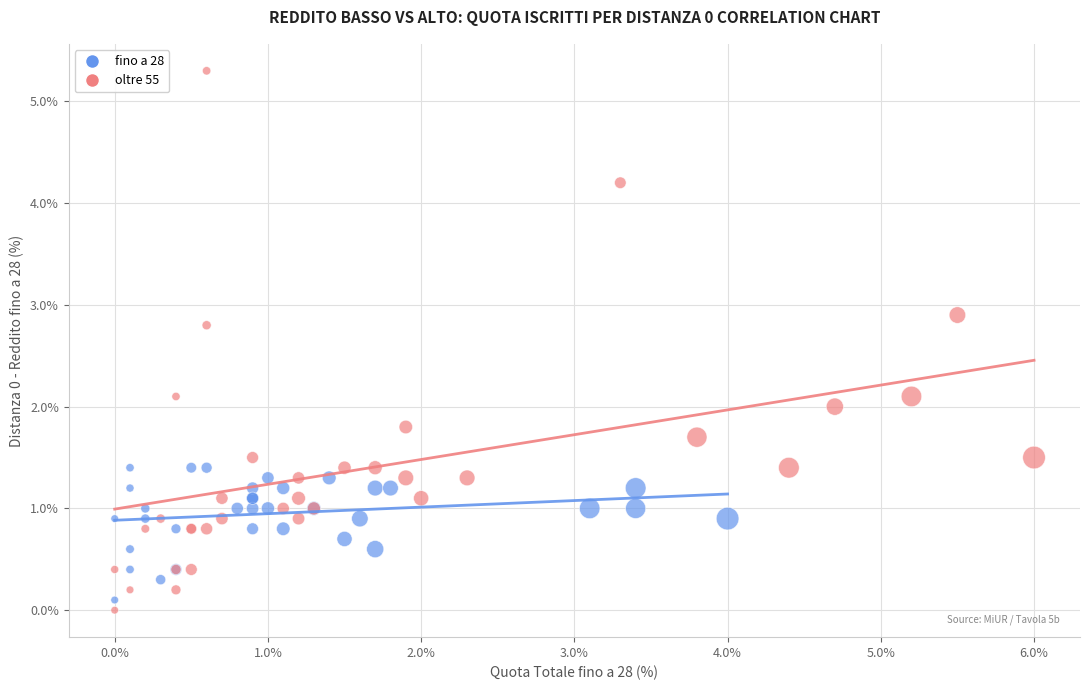

Which series reaches the minimum Y coordinate?

oltre 55